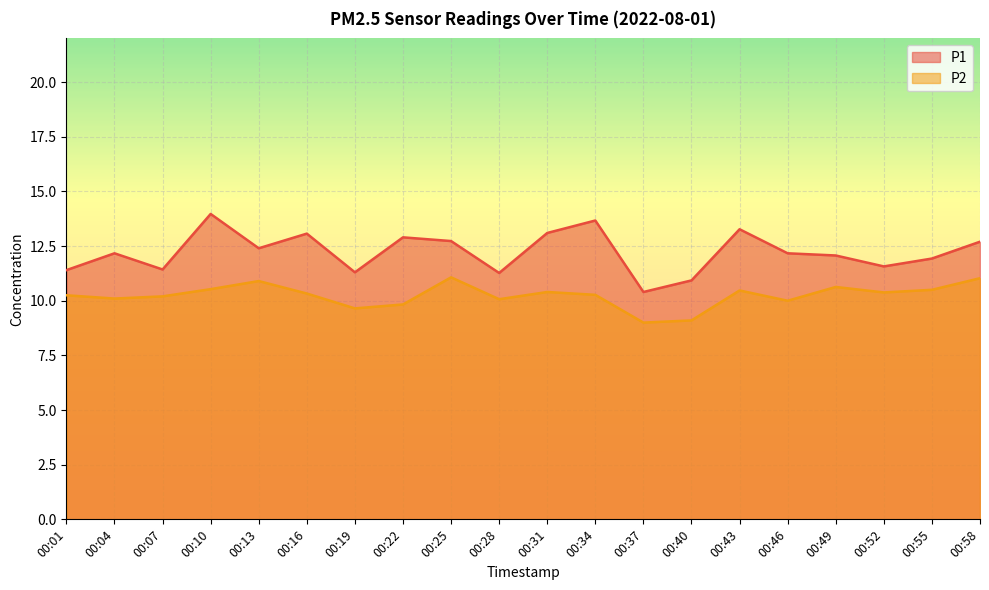

Where is P1 nearest to the value 12?

00:49